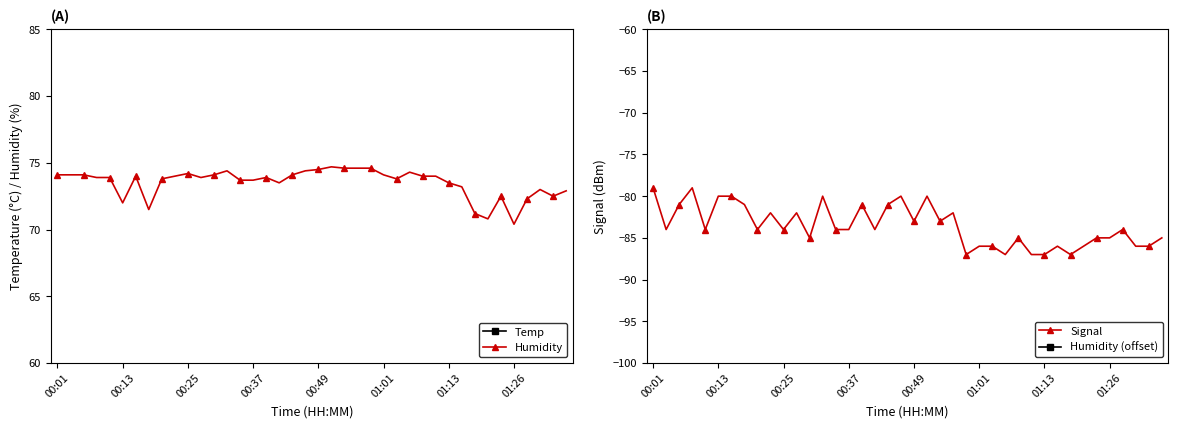

True or false: Signal and Temp intersect in this chart.

False